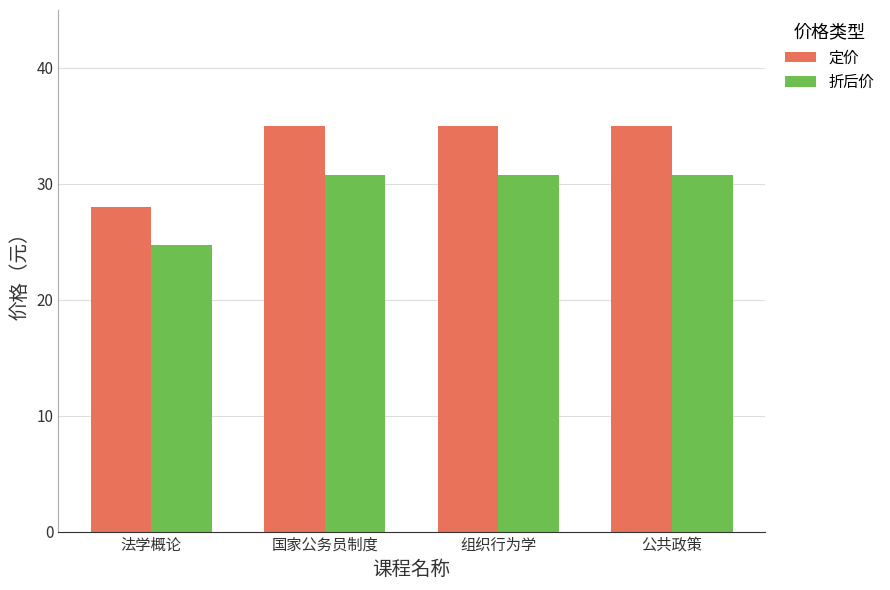

Rank the series by their maximum value, from highest to lowest.

定价, 折后价